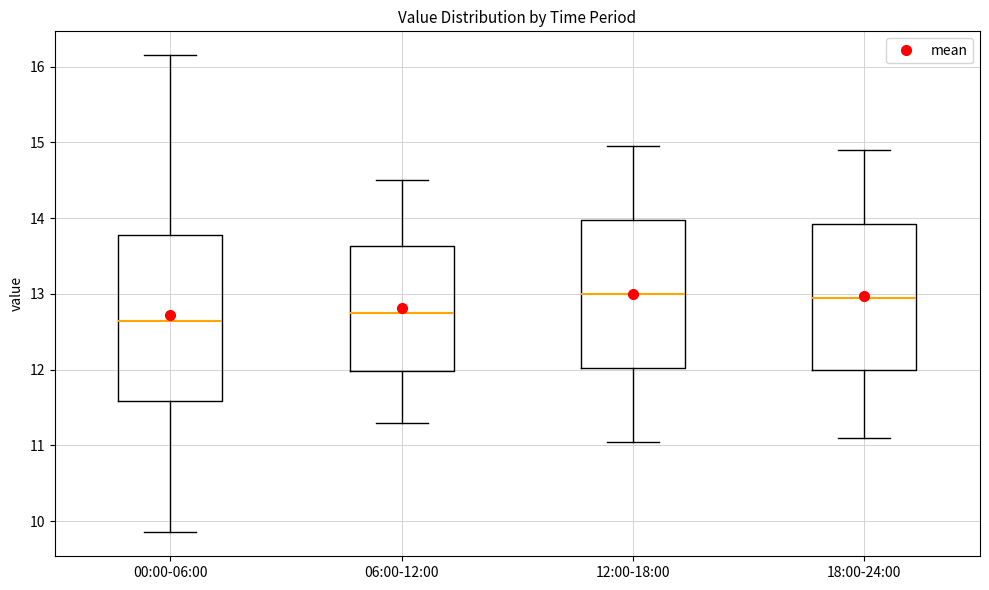

Reading left to right, transcribe this box plot: for each box, give where its median line is, the range the box spans, and where its two whiskers end, as read against the y-axis. The values are not printed on the chart, so give them approximately, as read against the axis.

00:00-06:00: median 12.6, box 11.6 to 13.8, whiskers 9.9 to 16.2
06:00-12:00: median 12.8, box 12.0 to 13.6, whiskers 11.3 to 14.5
12:00-18:00: median 13.0, box 12.0 to 14.0, whiskers 11.1 to 15.0
18:00-24:00: median 13.0, box 12.0 to 13.9, whiskers 11.1 to 14.9